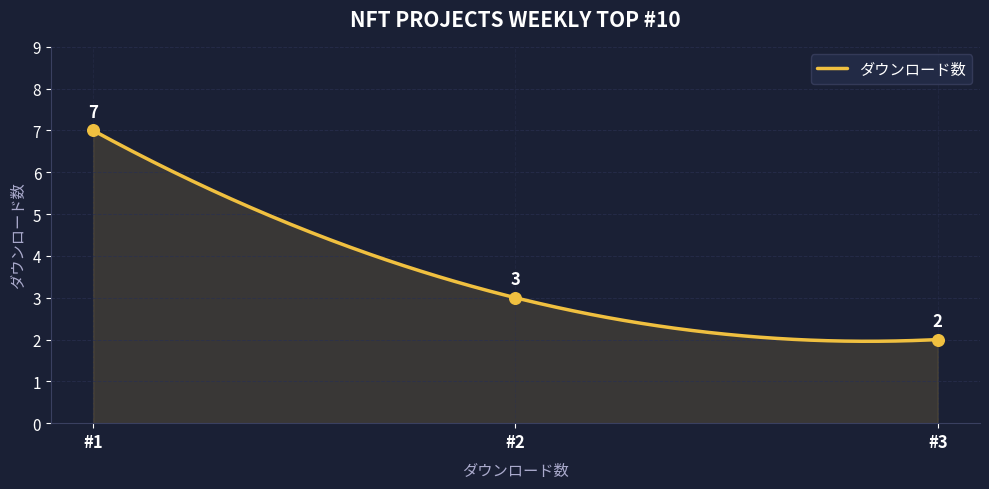

Between 1 and 3, which is larger?

1